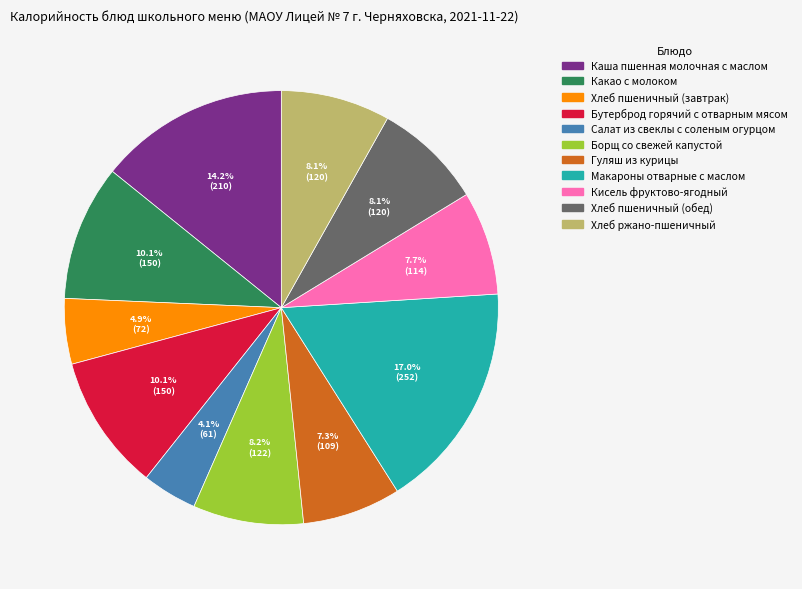

Between Макароны отварные с маслом and Хлеб пшеничный (обед), which is larger?

Макароны отварные с маслом